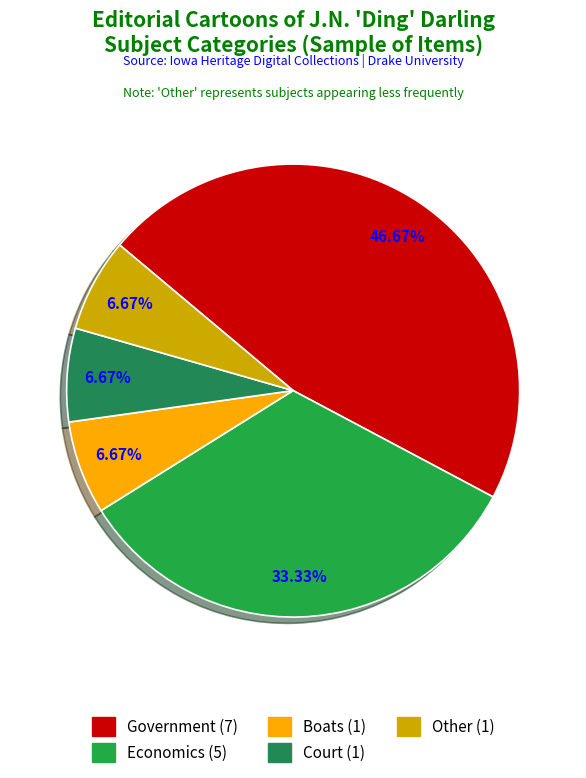

How many segments does this pie chart have?

5